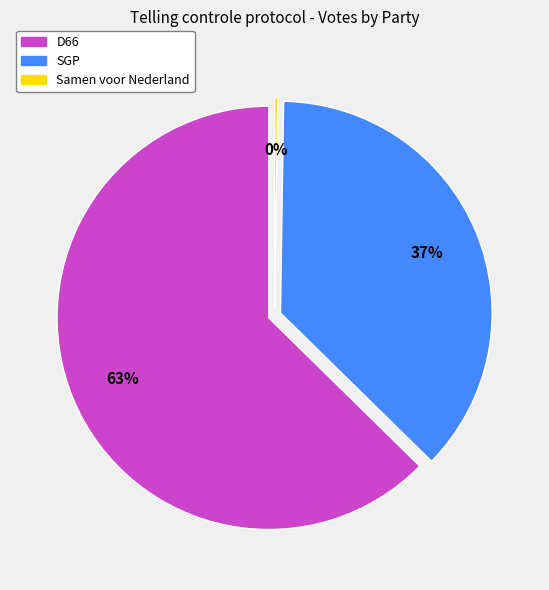

Does any single category account for the majority?

Yes